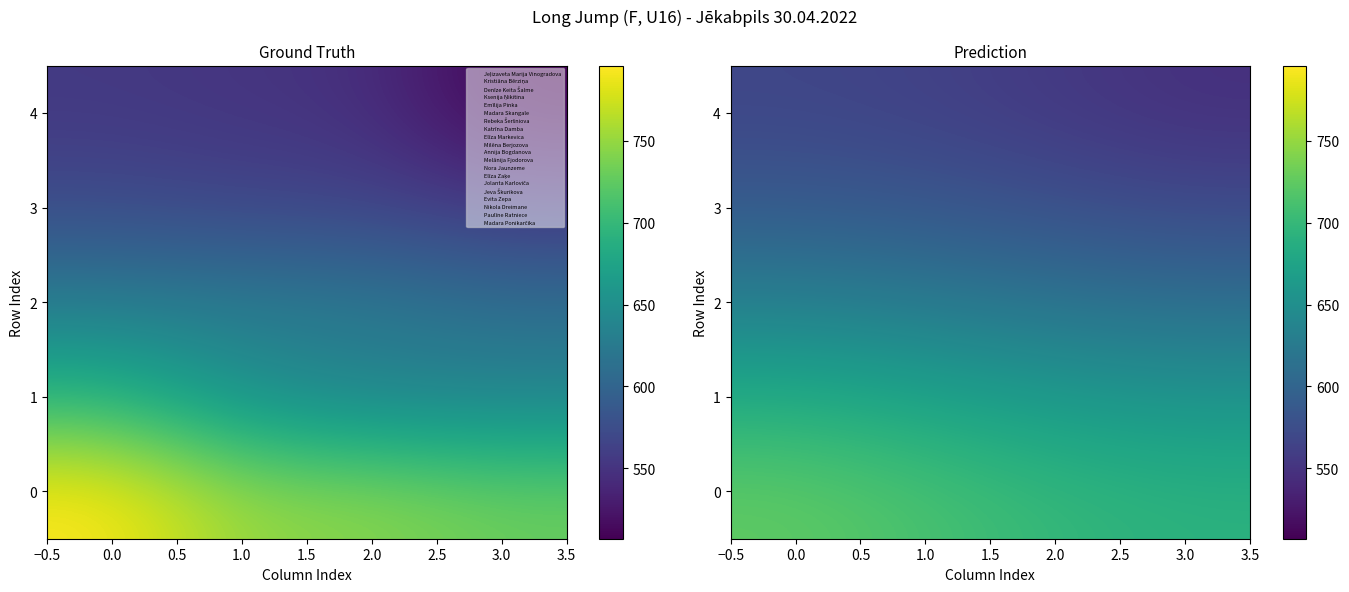

What is the difference between the maximum and minimum values in the 2 series?

20.6